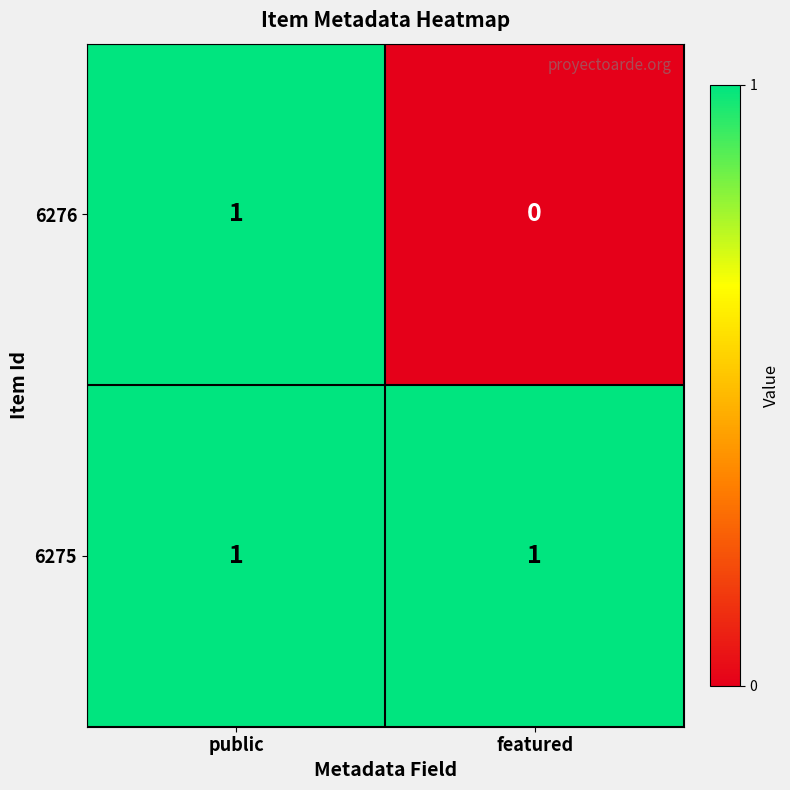

Rank the series by their average value, from lowest to highest.

6276, 6275